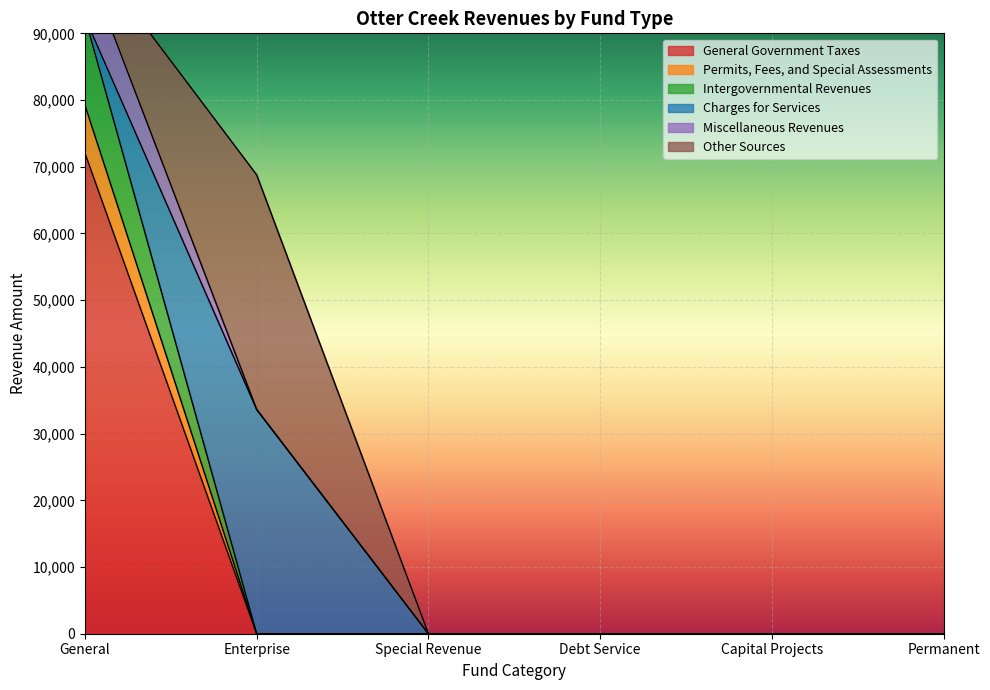

True or false: General Government Taxes has a value of -25081 at Permanent.

False